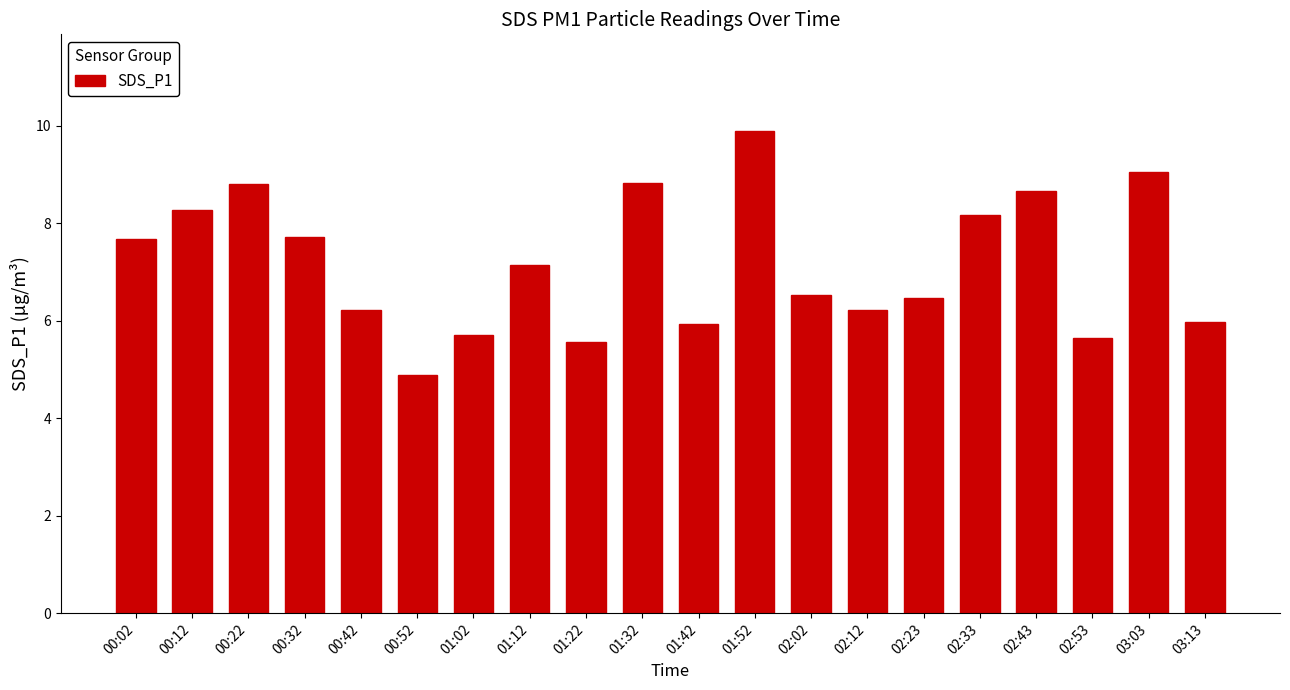

How many bars are there in total?

20